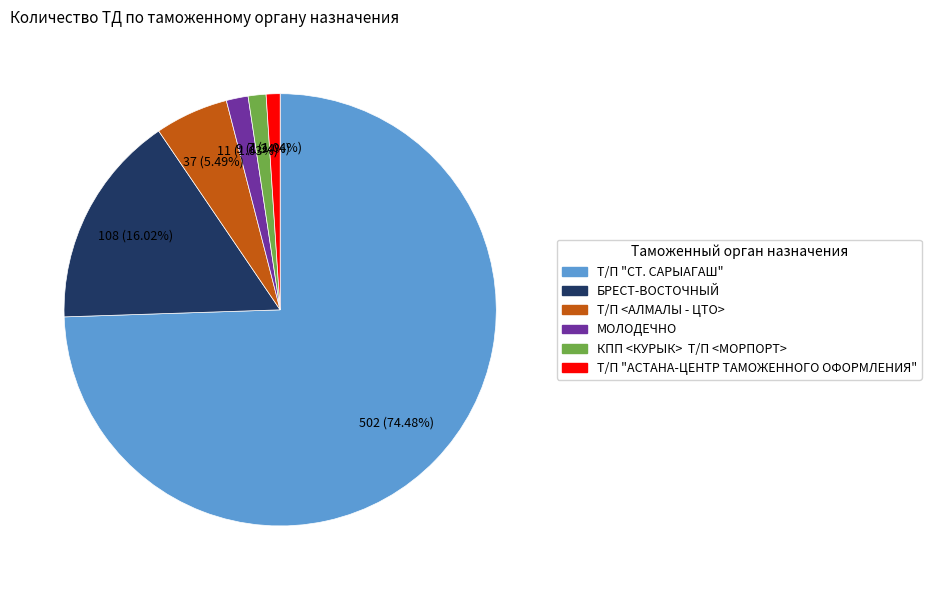

To the nearest percent, what percentage of the pie is Т/П "АСТАНА-ЦЕНТР ТАМОЖЕННОГО ОФОРМЛЕНИЯ"?

1%